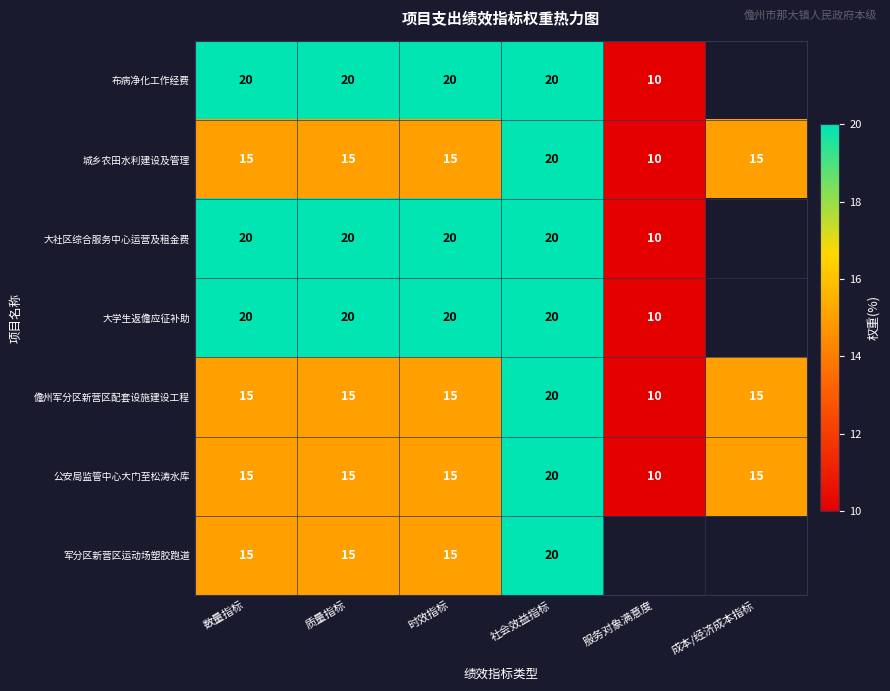

What is the difference between the maximum and minimum values in the 公安局监管中心大门至松涛水库 series?

10